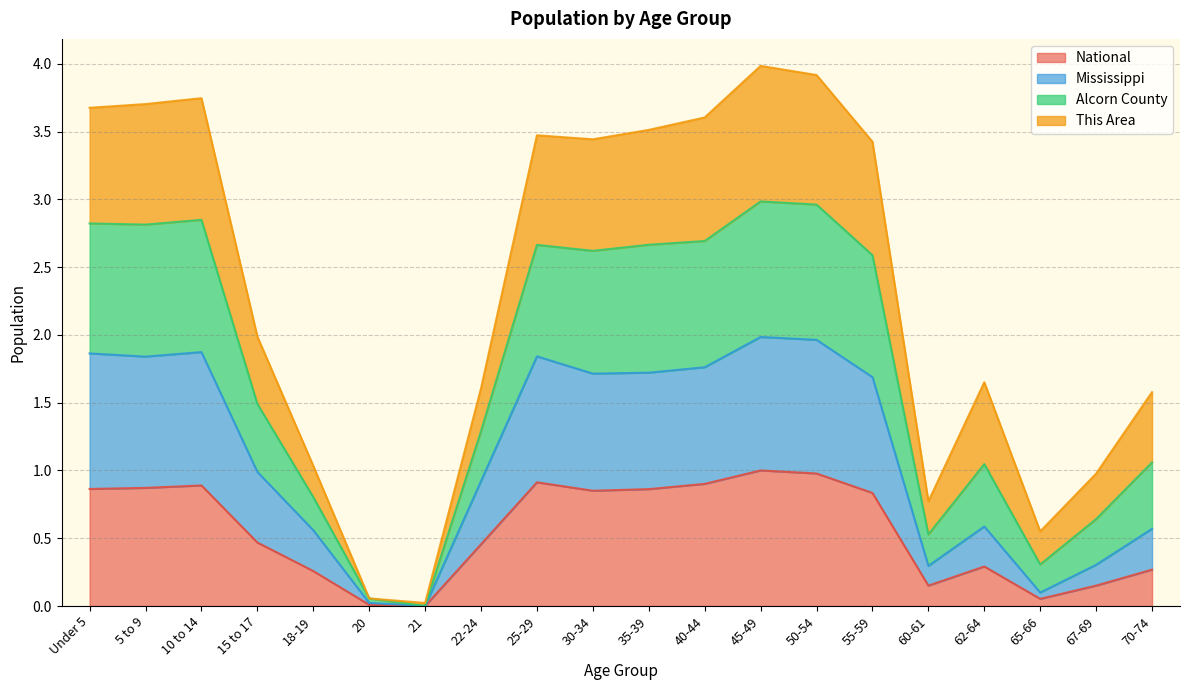

Where is the first local minimum for This Area?

21